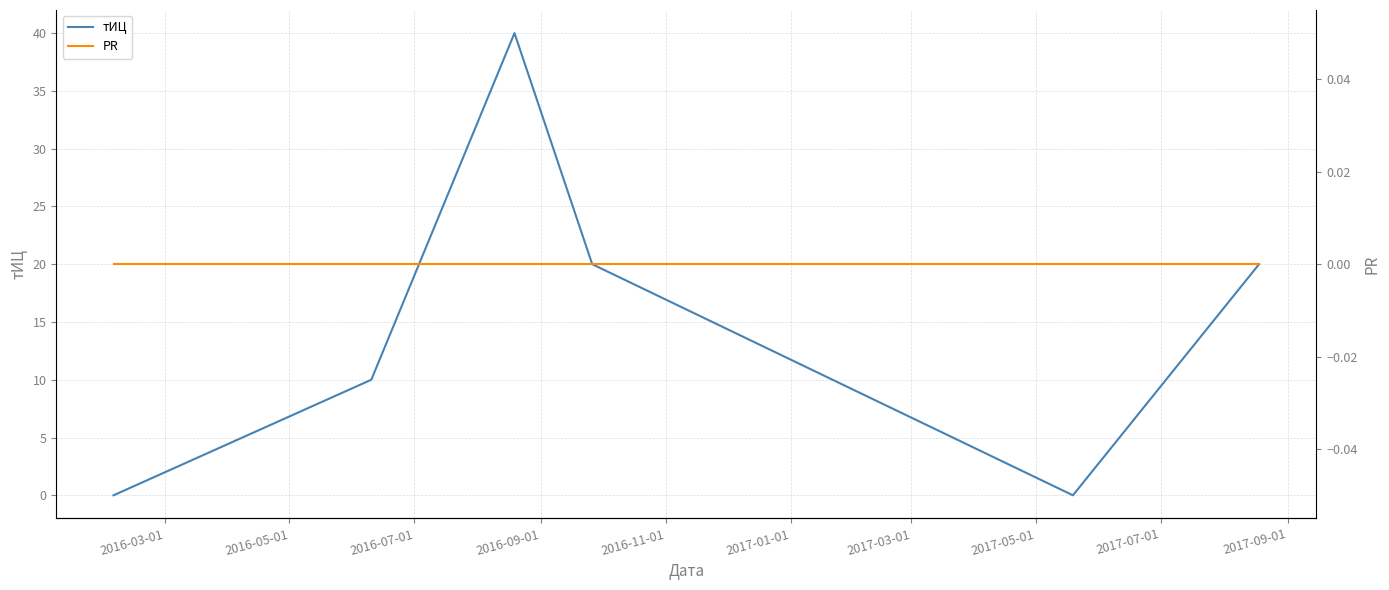

True or false: PR and тИЦ cross at least once.

False